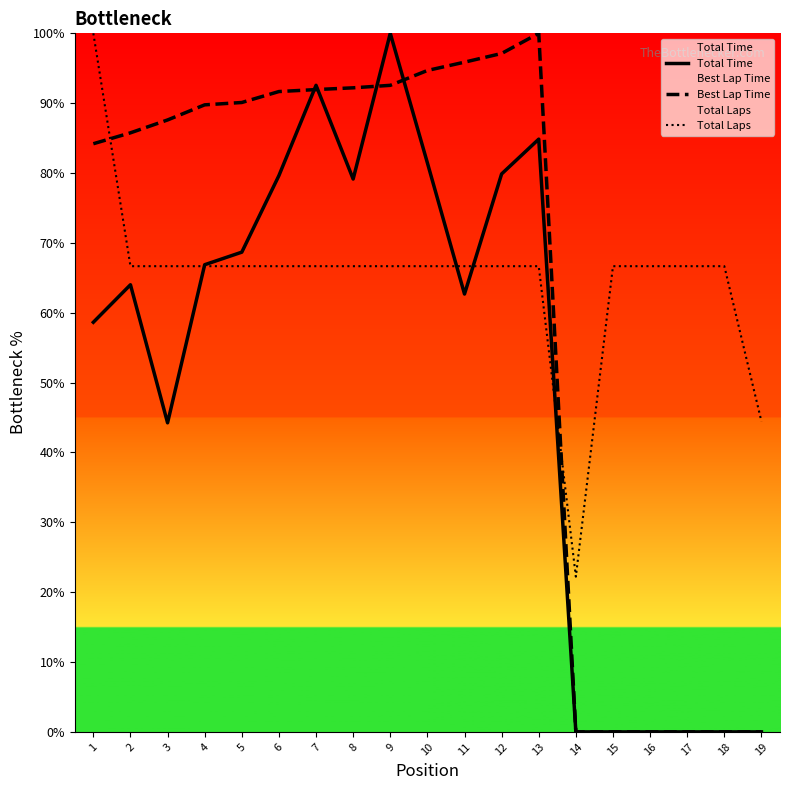

The Best Lap Time series shows 90.1 at 5. True or false?

True